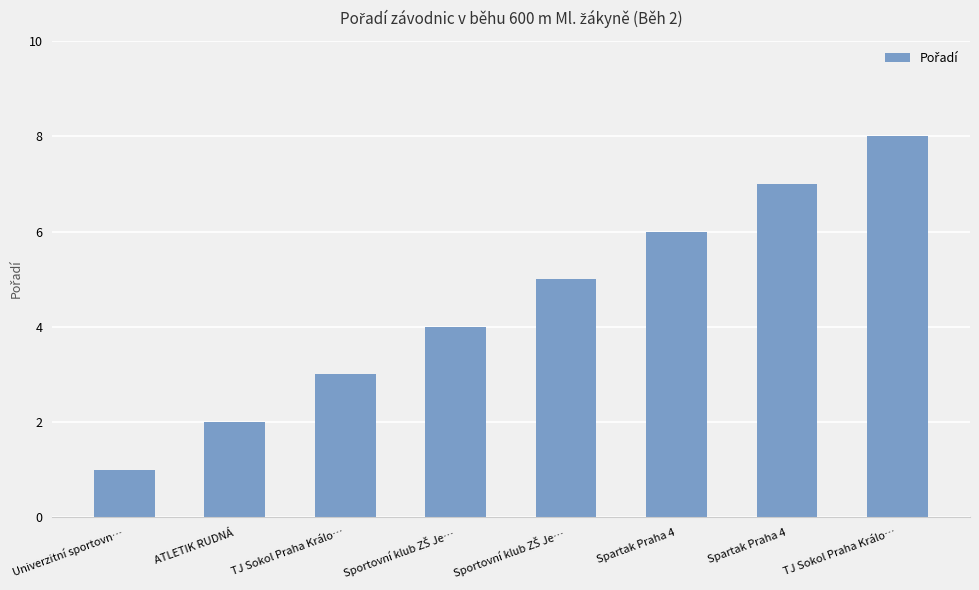

How many values are below 5?

4